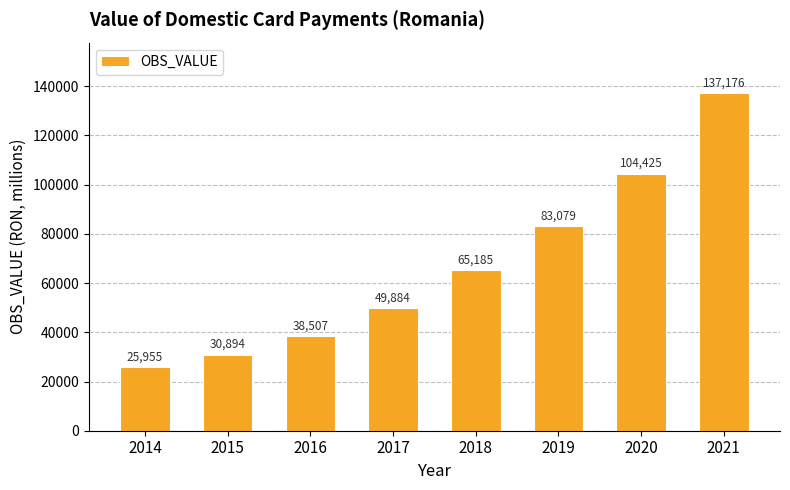

Approximately how many times larger is the value at 2014 compared to 2018?

0.4